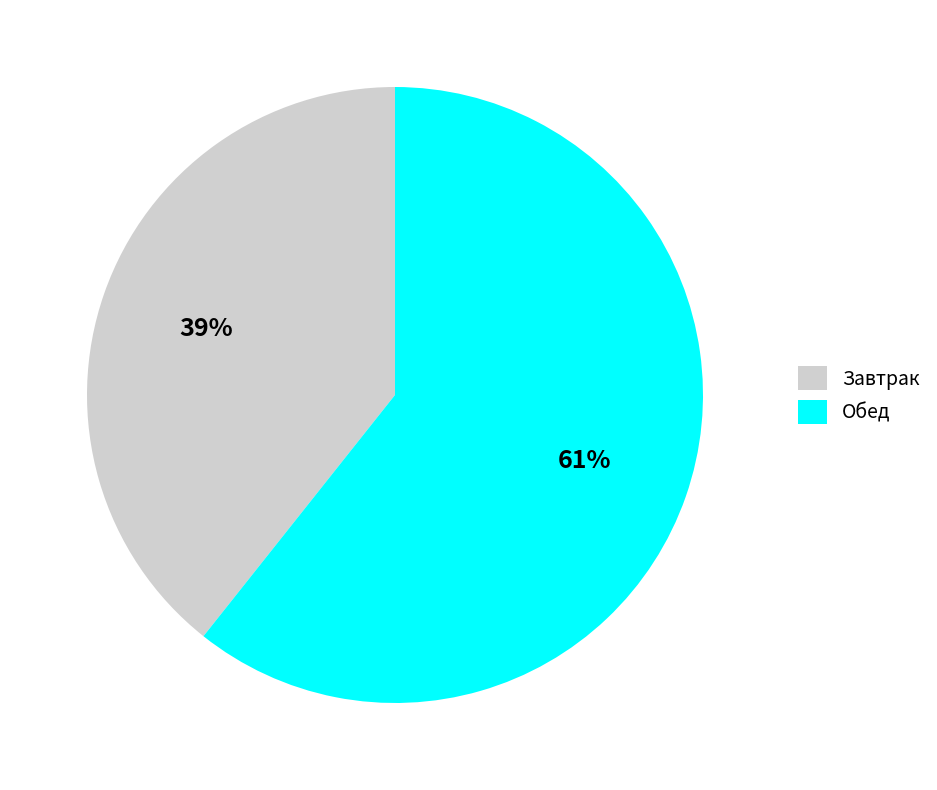

Which slice is the largest?

Обед